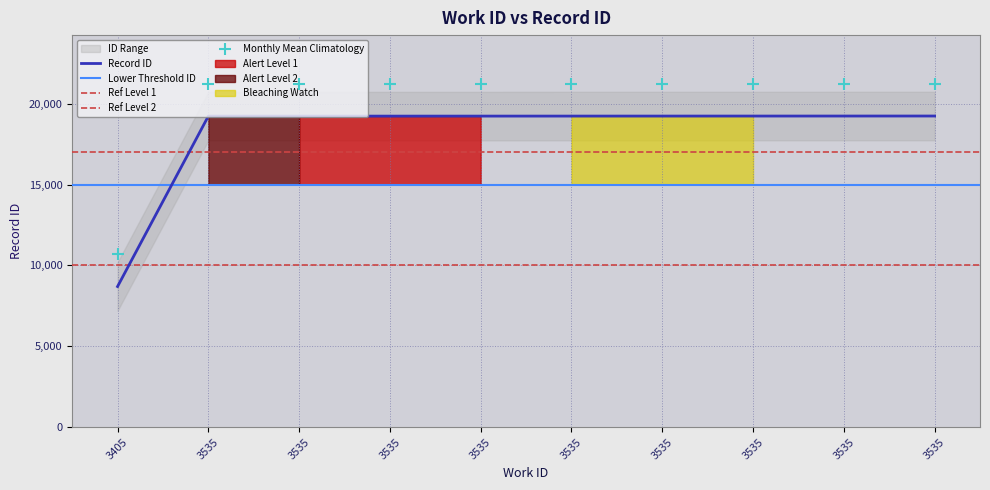

Approximately how many times larger is the value at 3535 compared to 3535?

1.0